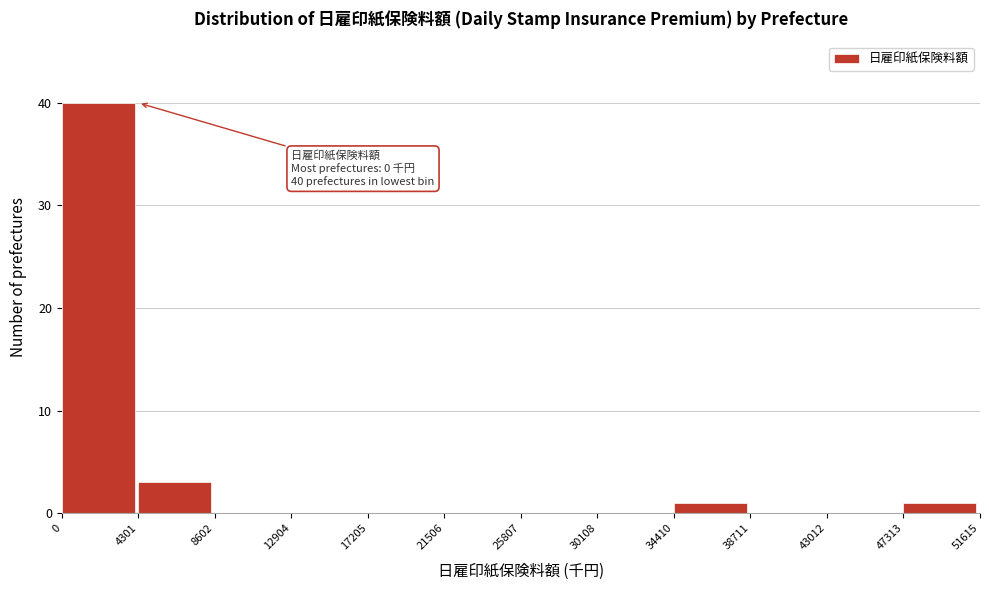

Over which range of the x-axis is the bar tallest?

0 to 4301